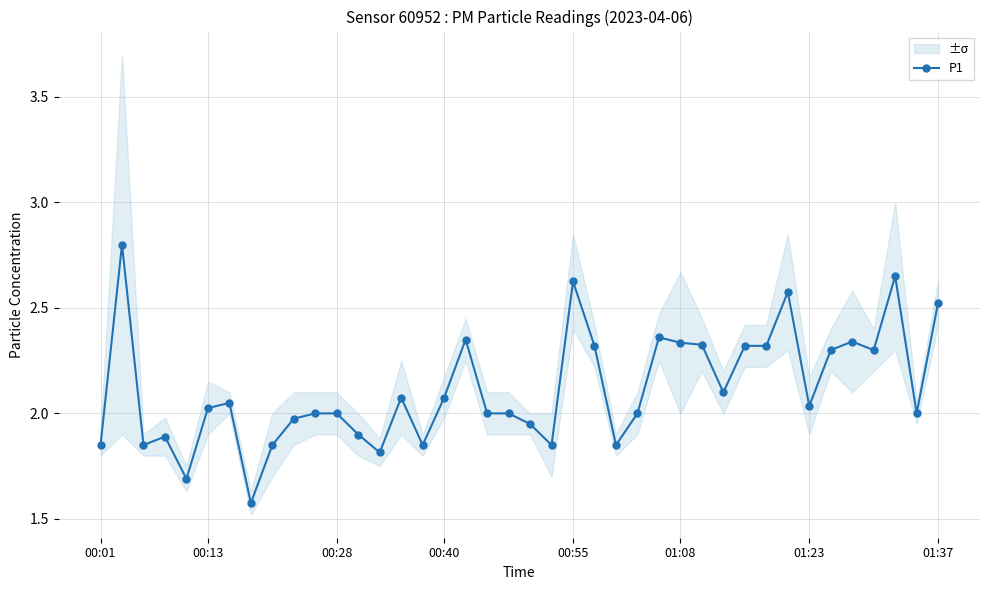

True or false: P1 has more than 2 interior local peaks.

True